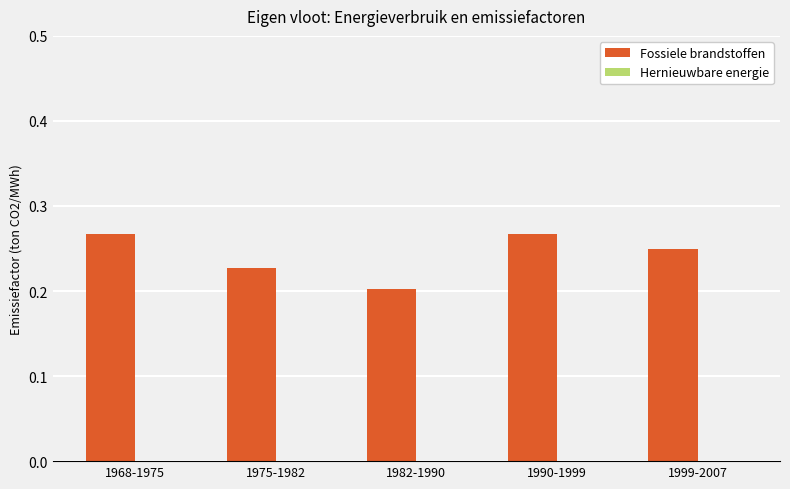

At which label is the value closest to 0?

1982-1990